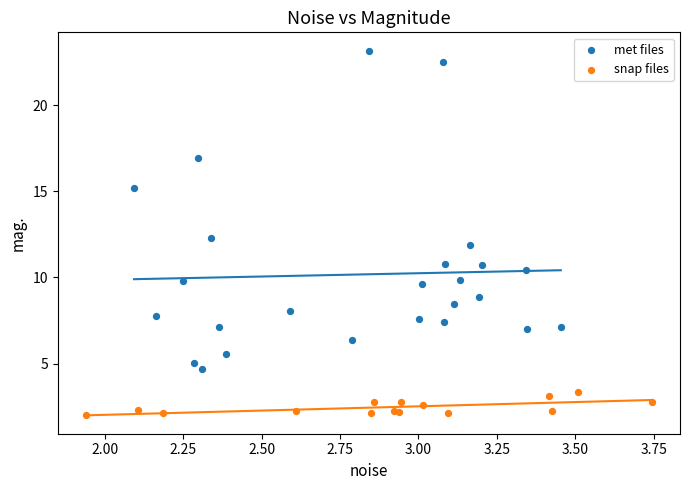

Which series contains the highest Y value?

met files